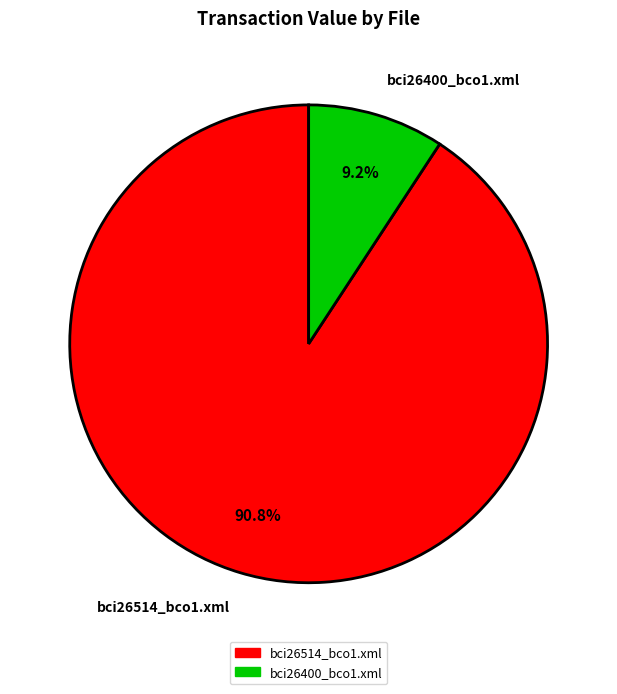

Which slice is the smallest?

bci26400_bco1.xml